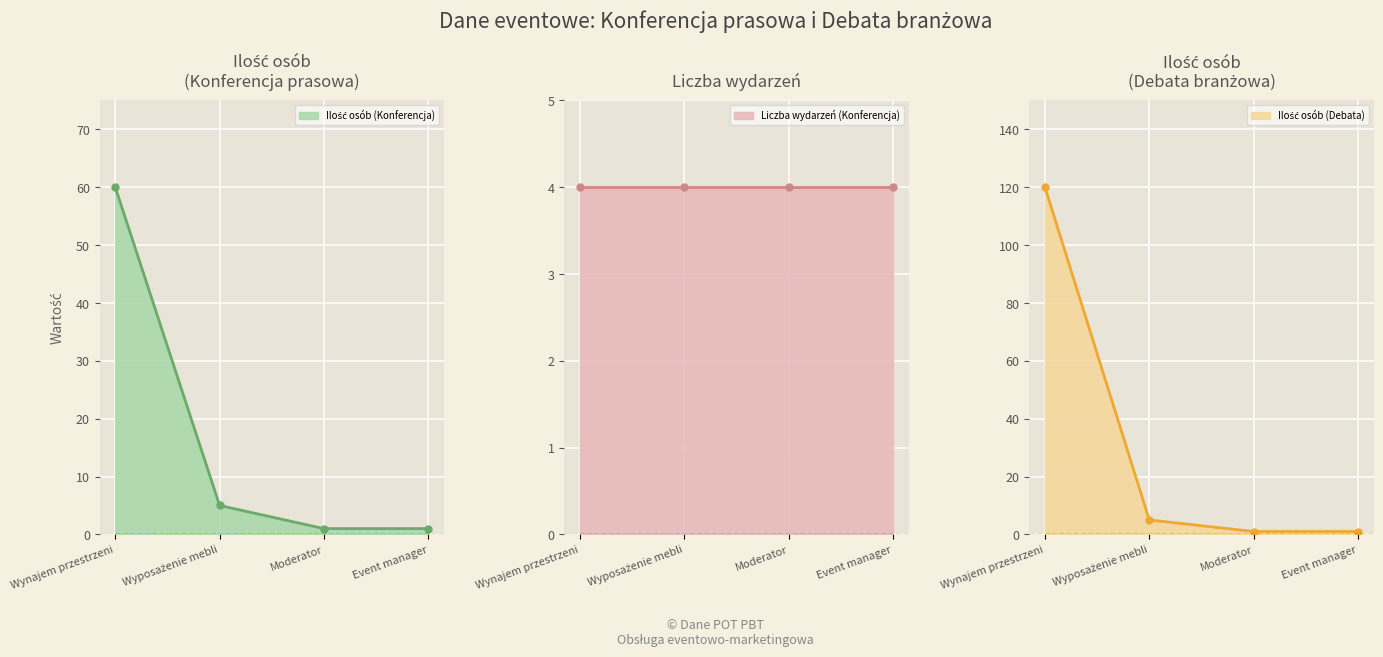

What is the difference between the second highest and second lowest values in the Ilość osób (Konferencja) series?

4